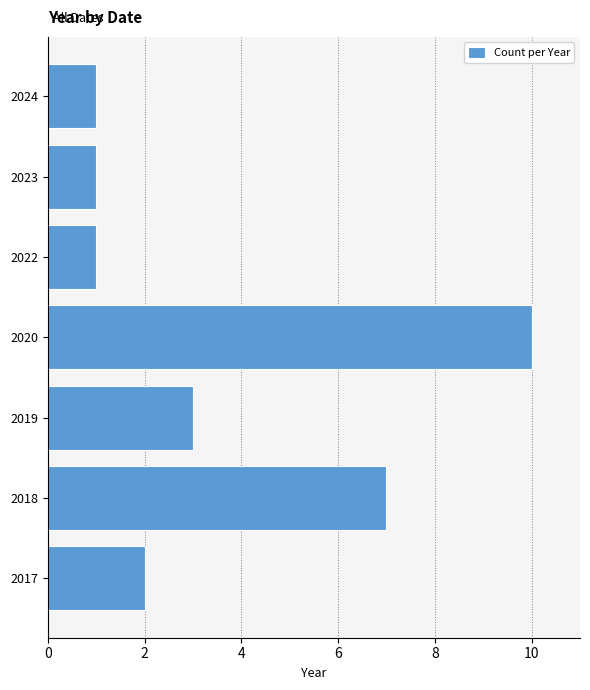

Read the value at 2019.

3